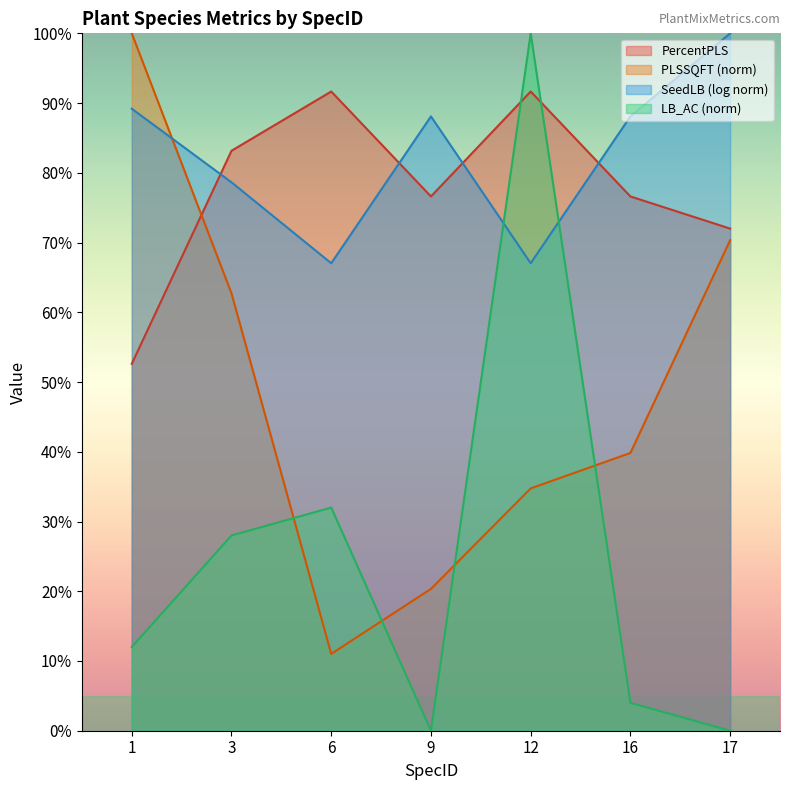

What is the difference between the PLSSQFT (norm) values at 12 and 3?

28.0